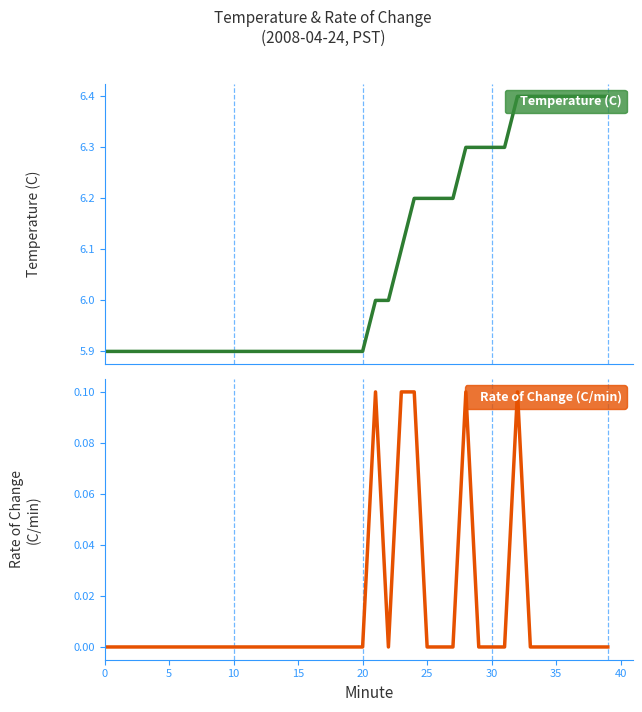

At which category is the sum across all series the highest?

32